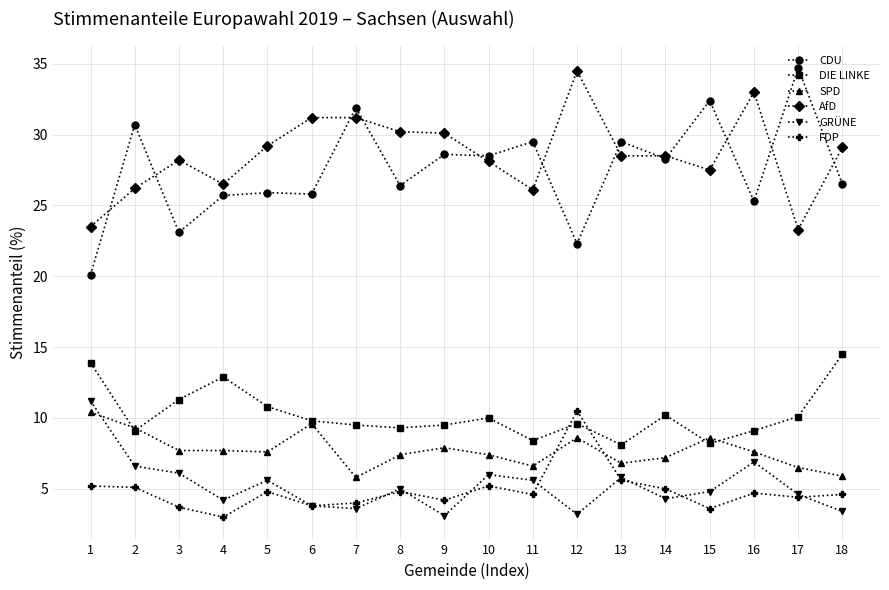

Which series changed the most between 8 and 11?

AfD